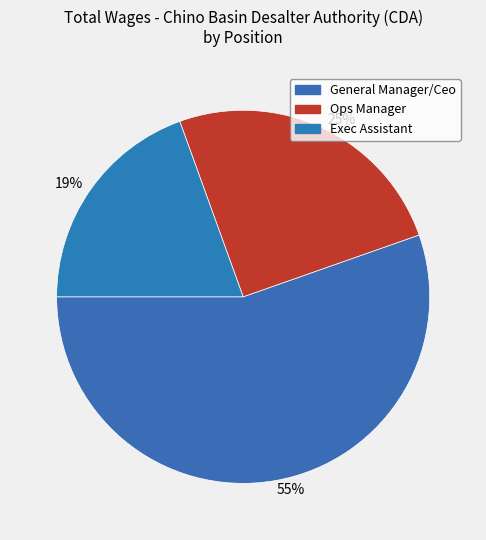

Combined, do 19% and 55% account for over 50%?

Yes